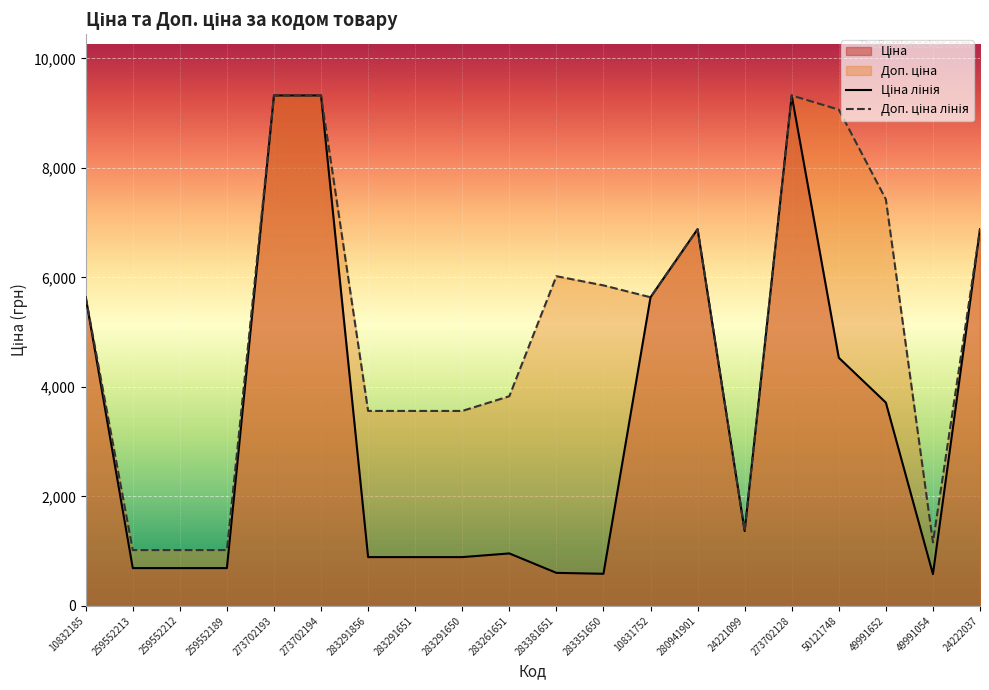

Which label corresponds to the largest value in the chart?

273702193